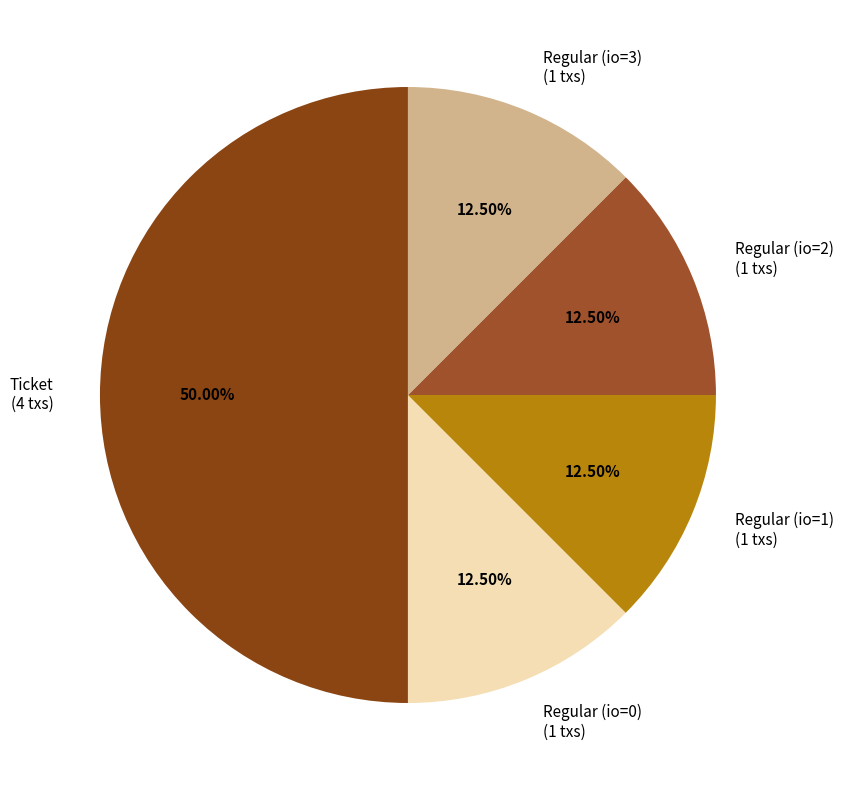

Does Regular (io=3) represent more than half of the total?

No